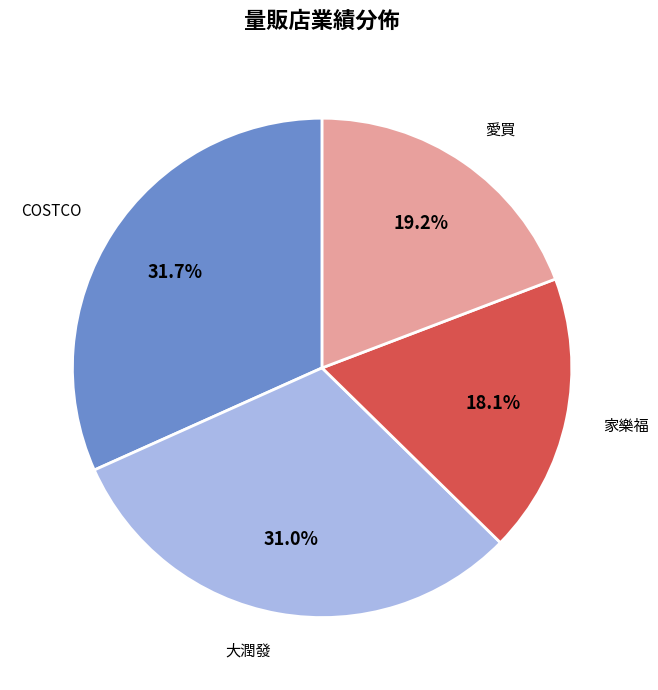

How many slices are in this pie chart?

4